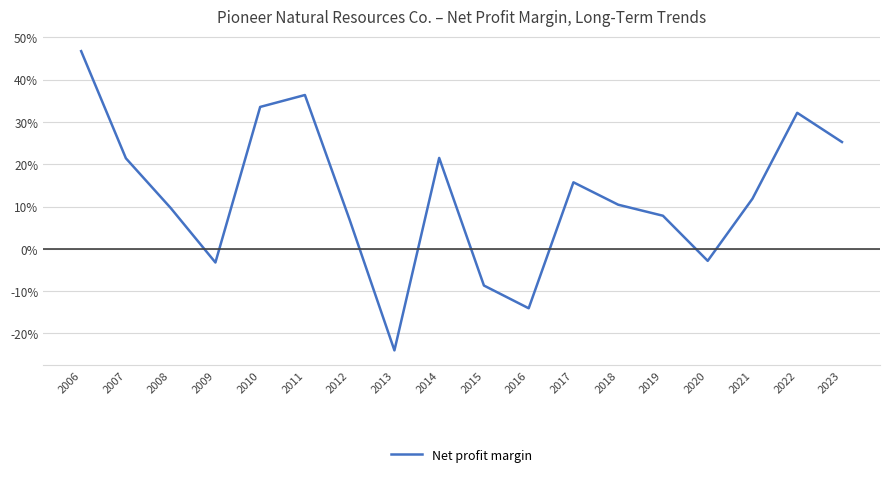

How many lines are shown in the chart?

1